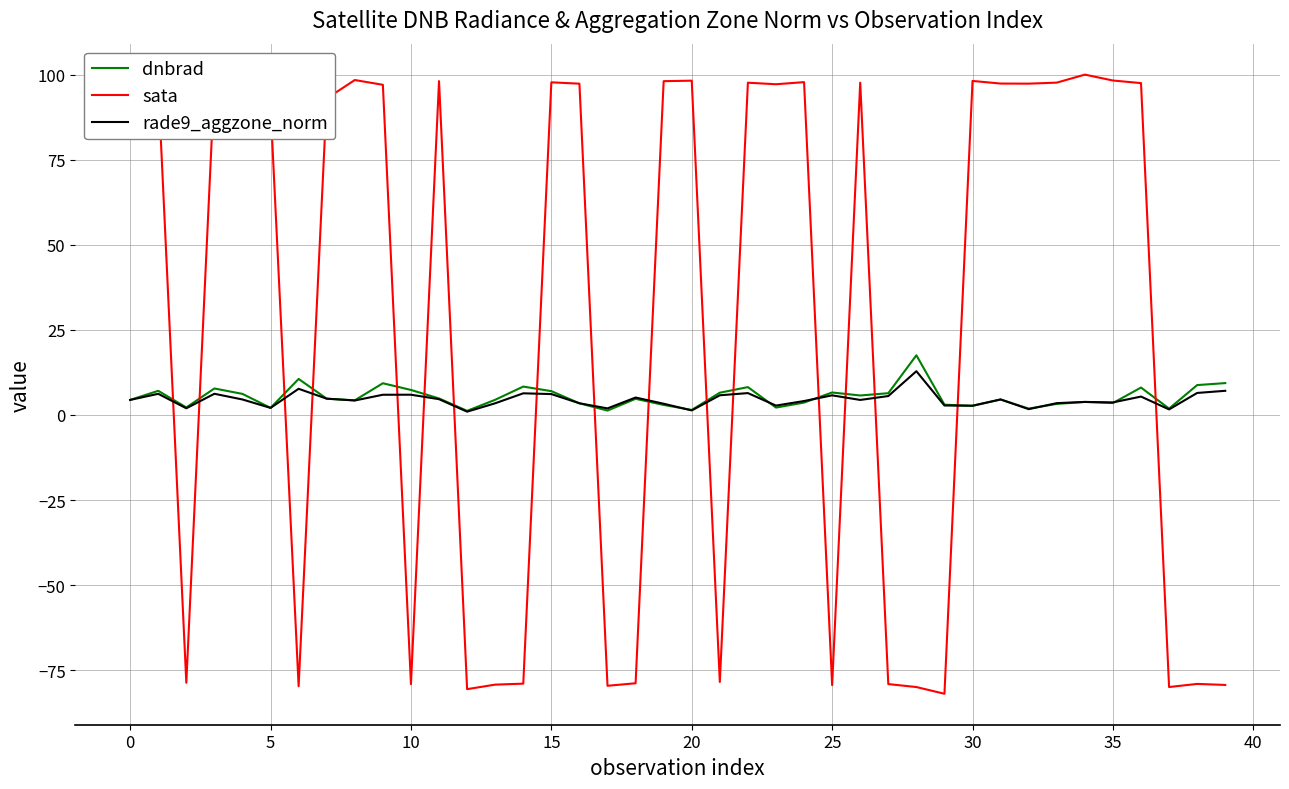

Which series has the largest total across all categories?

sata